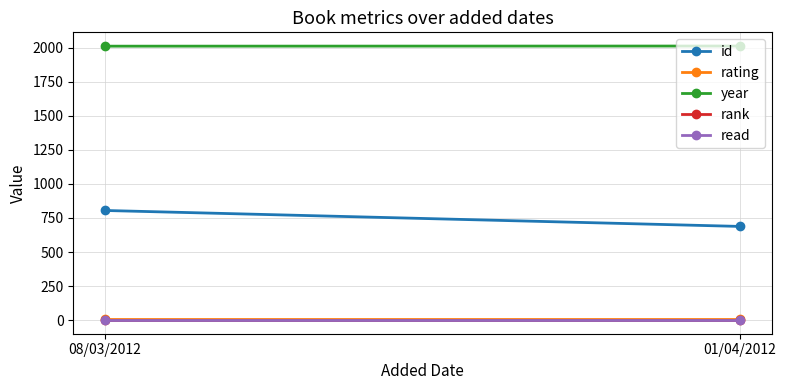

What is the label of the 2nd point from the left?

01/04/2012